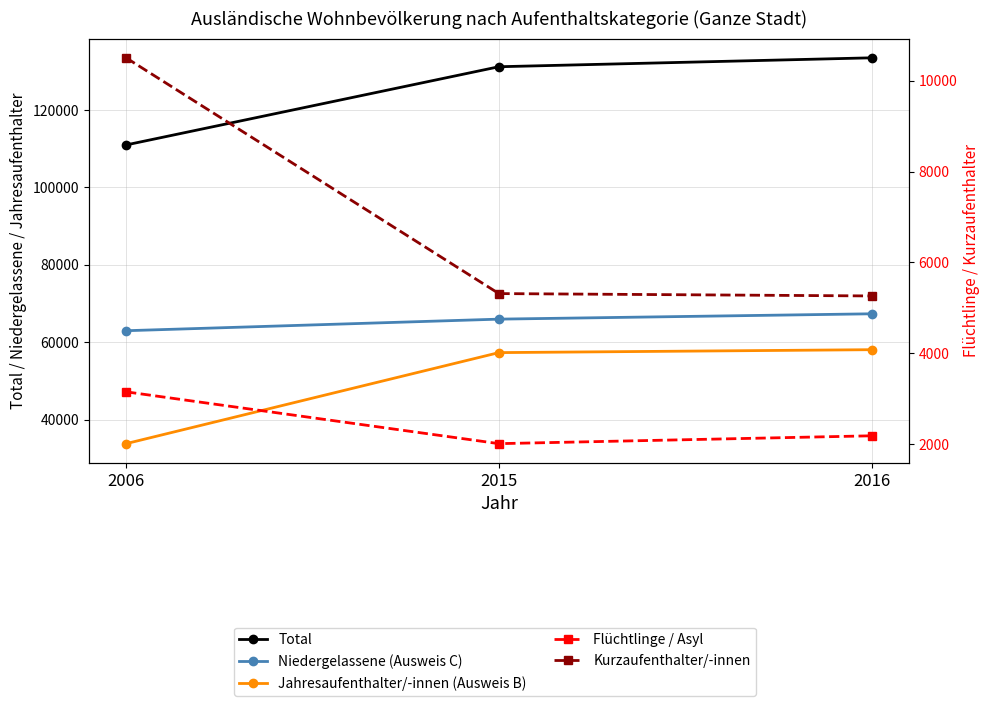

What is the smallest value displayed?

2009